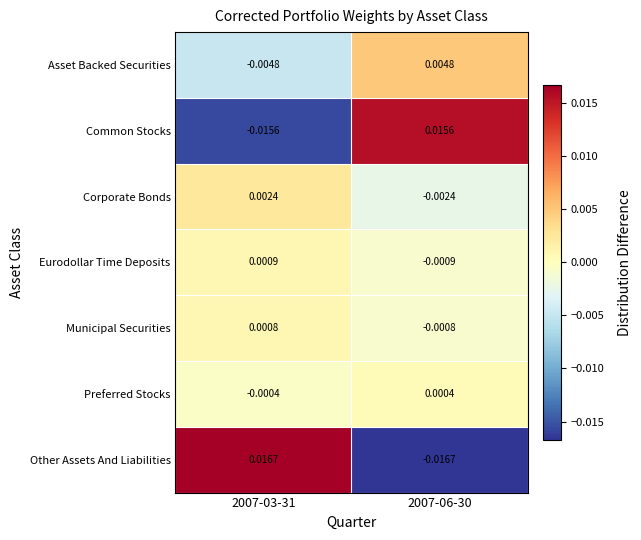

Which series changed the most between 2007-03-31 and 2007-06-30?

Other Assets And Liabilities